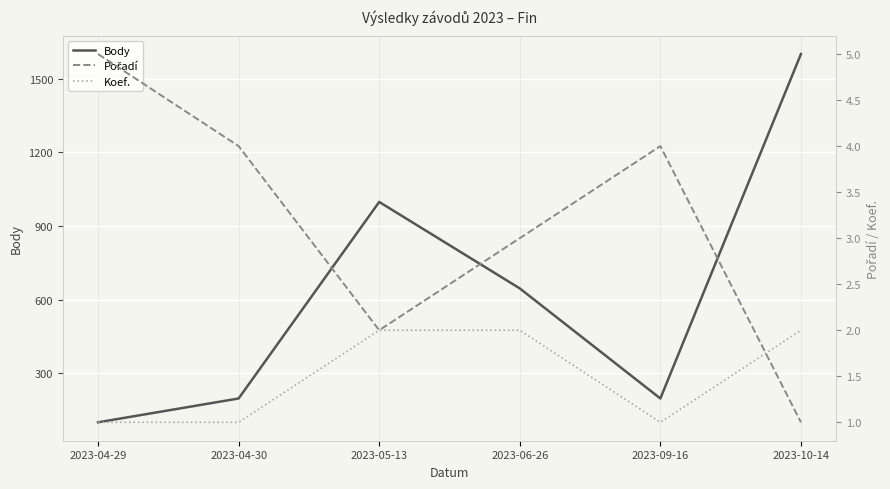

Where is Koef. nearest to the value 1?

2023-04-29